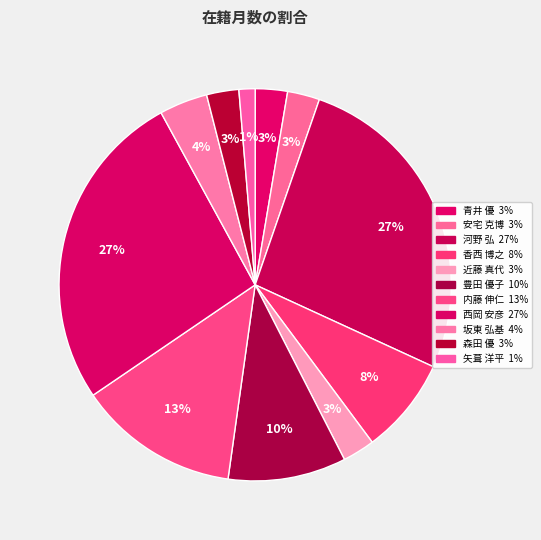

How many segments does this pie chart have?

11